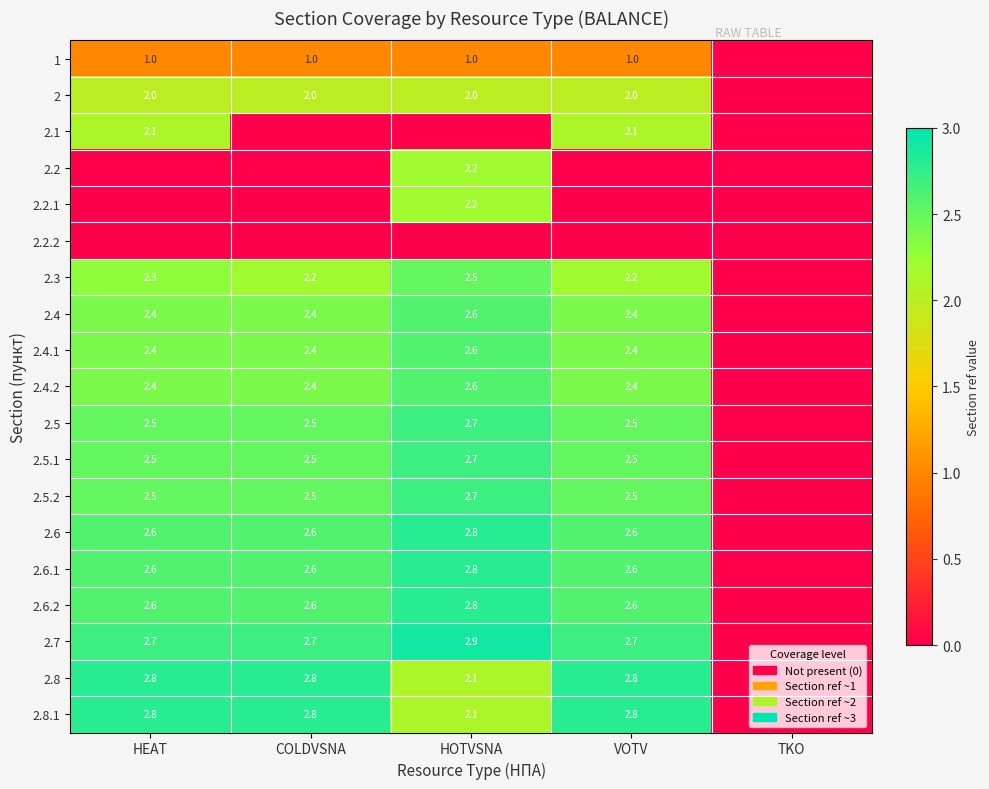

What is the sum of the 2.4.1 values at HEAT and HOTVSNA?

5.0